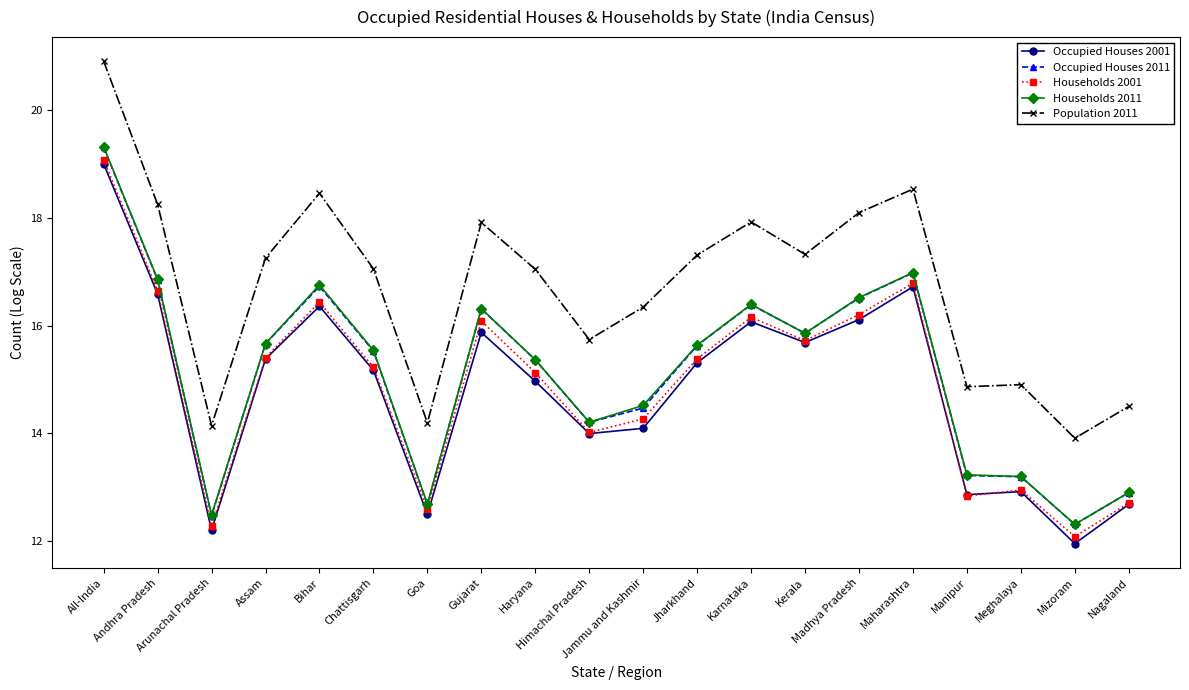

At which category does Households 2001 reach its first local peak?

Bihar